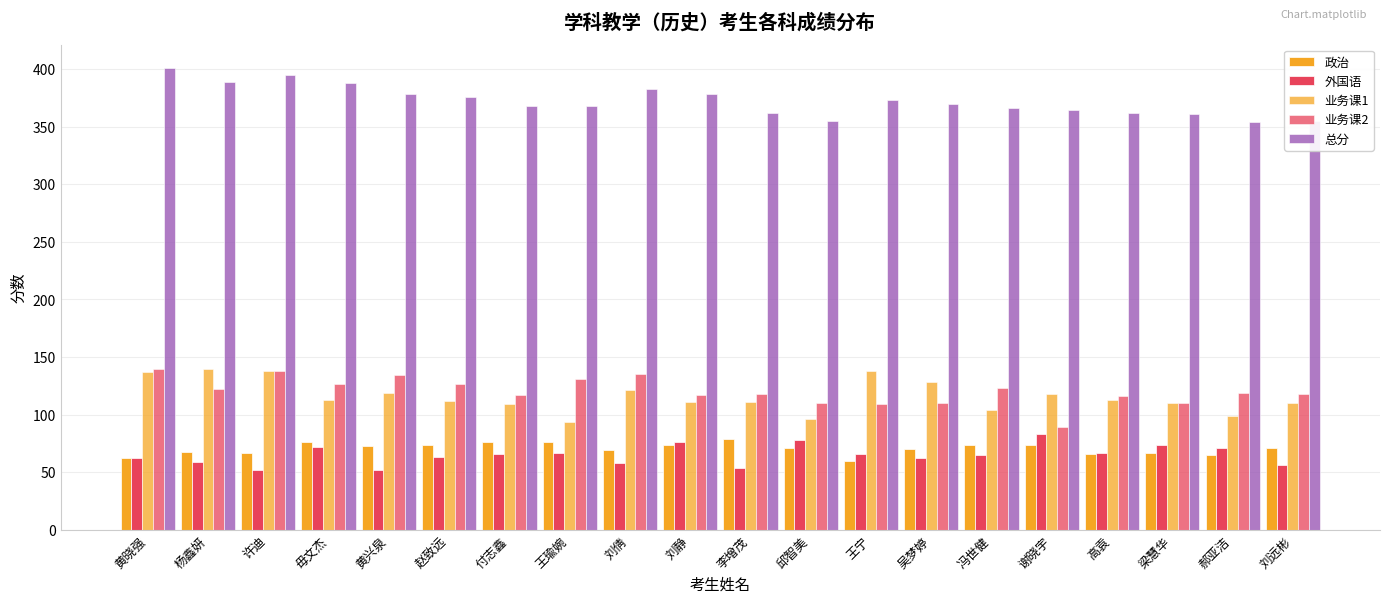

How many categories are shown in the chart?

20